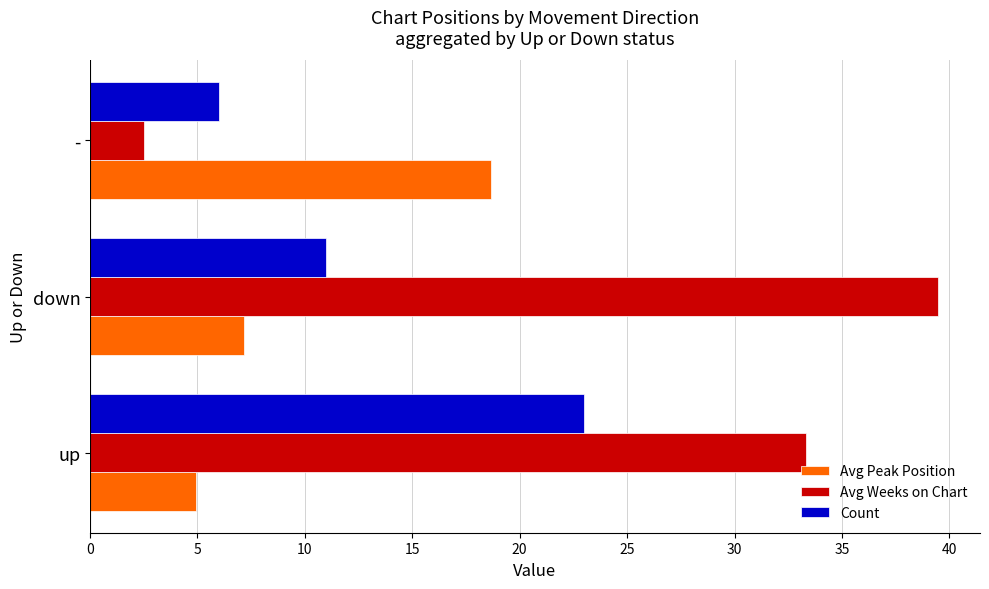

What is the difference between the second highest and minimum values in the Avg Peak Position series?

2.3